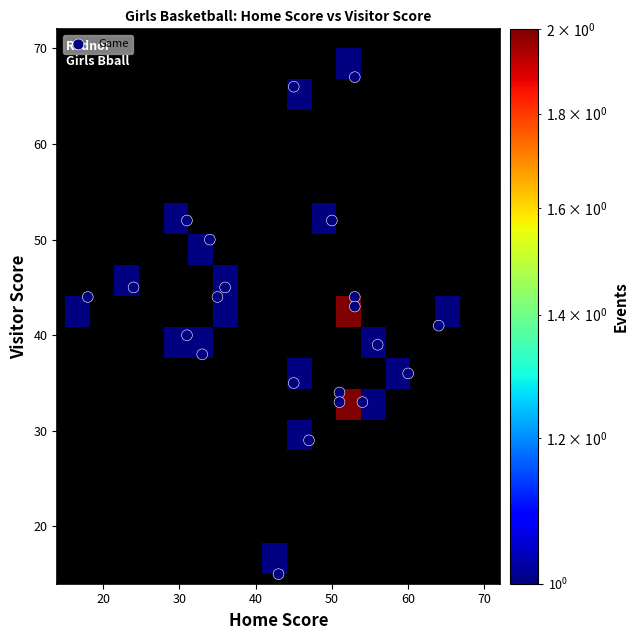

What is the range of X values (max minus min)?

46